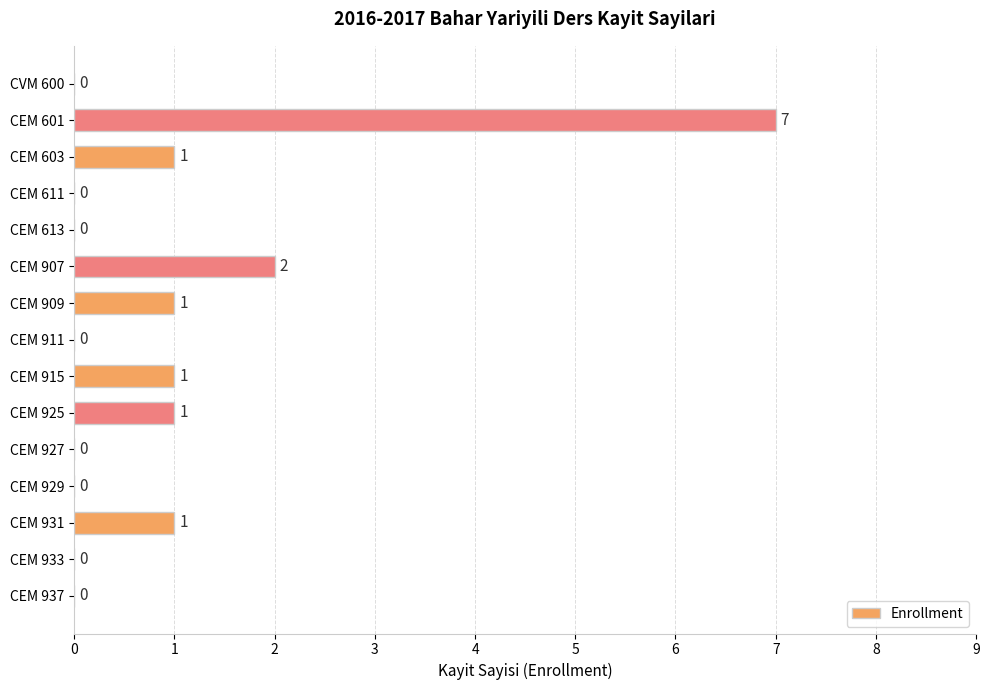

Count the values in the range 0 to 1.

13